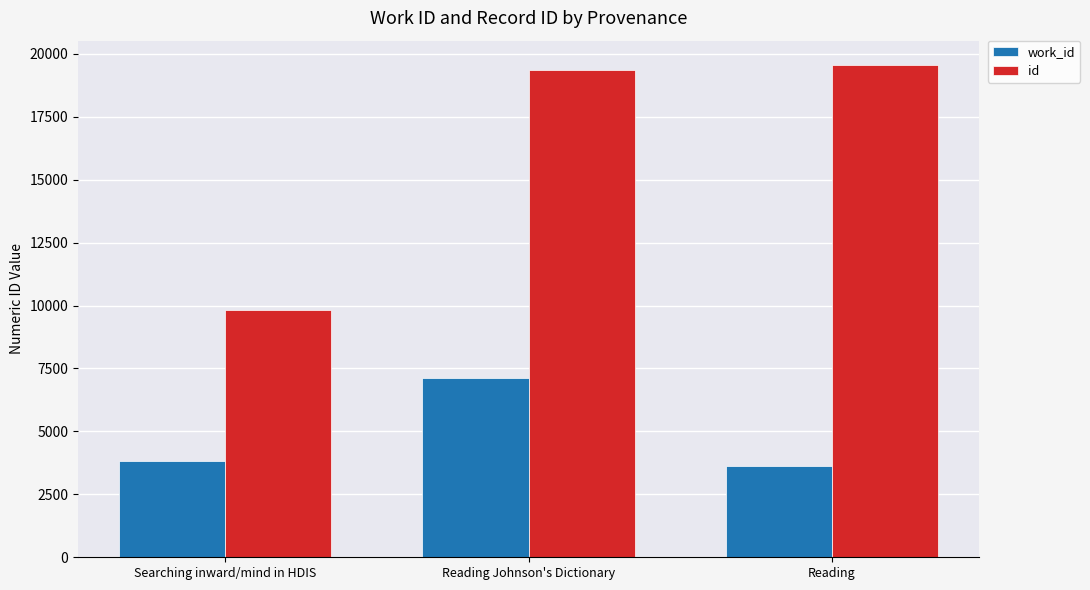

Count the number of categories in the chart.

3